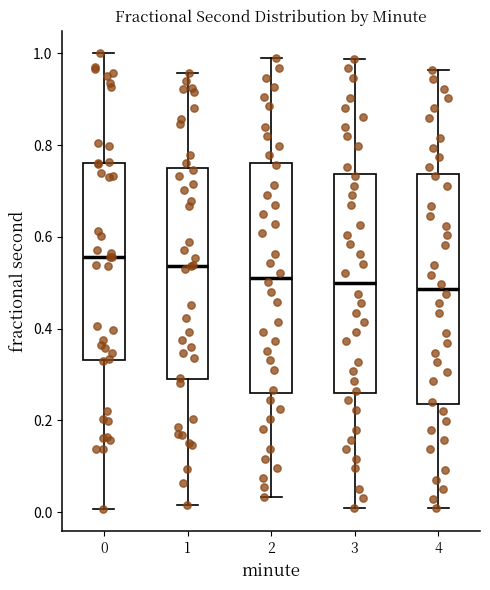

Reading left to right, read every box against the y-axis: the position of its median line, the range the box covers, and the ends of its whiskers. The values are not printed on the chart, so give them approximately, as read against the axis.

0: median 0.56, box 0.34 to 0.76, whiskers 0.00 to 1.00
1: median 0.54, box 0.28 to 0.74, whiskers 0.02 to 0.96
2: median 0.52, box 0.26 to 0.76, whiskers 0.04 to 0.98
3: median 0.50, box 0.26 to 0.74, whiskers 0.00 to 0.98
4: median 0.48, box 0.24 to 0.74, whiskers 0.00 to 0.96